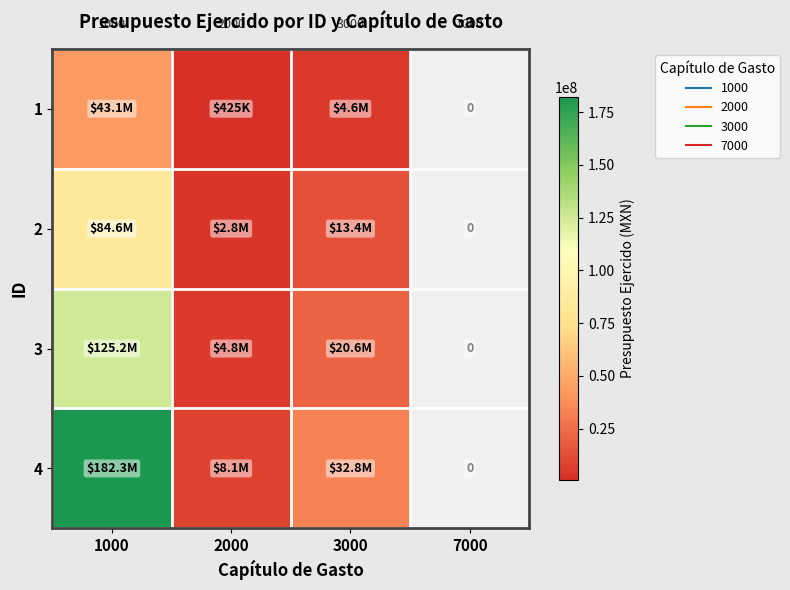

At which label is 1 closest to 21779256?

3000